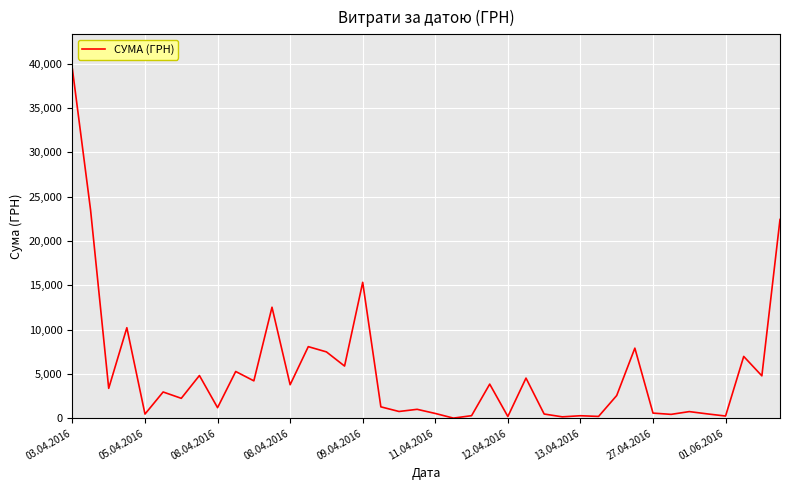

What is the difference between the second highest and minimum values?

23487.1